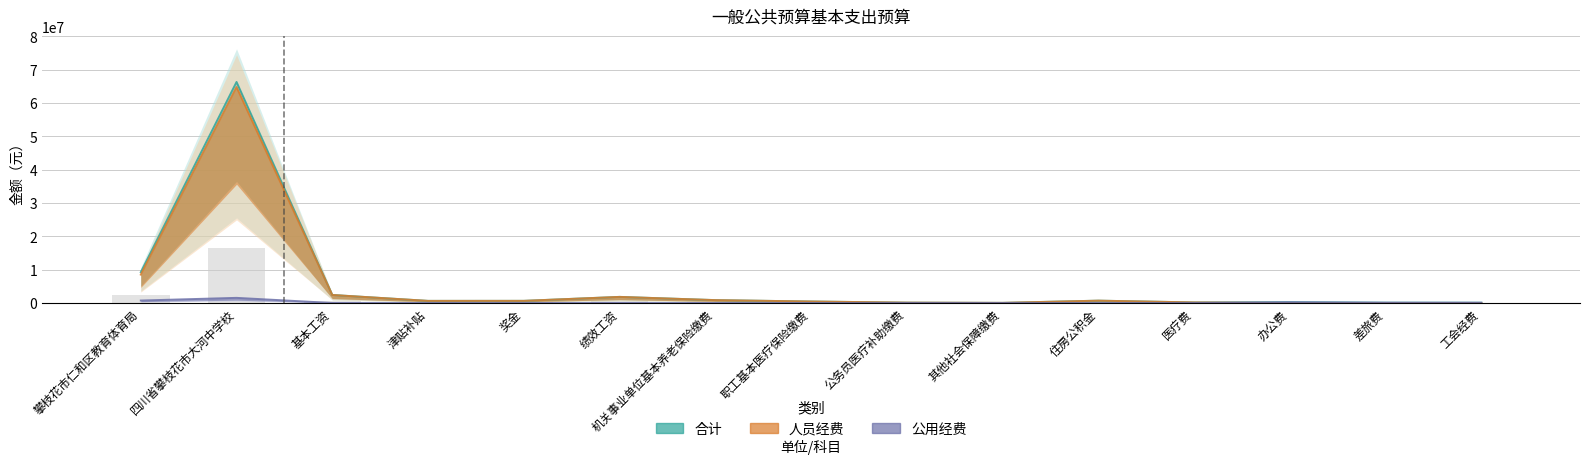

Rank the series by their maximum value, from lowest to highest.

公用经费, 人员经费, 合计